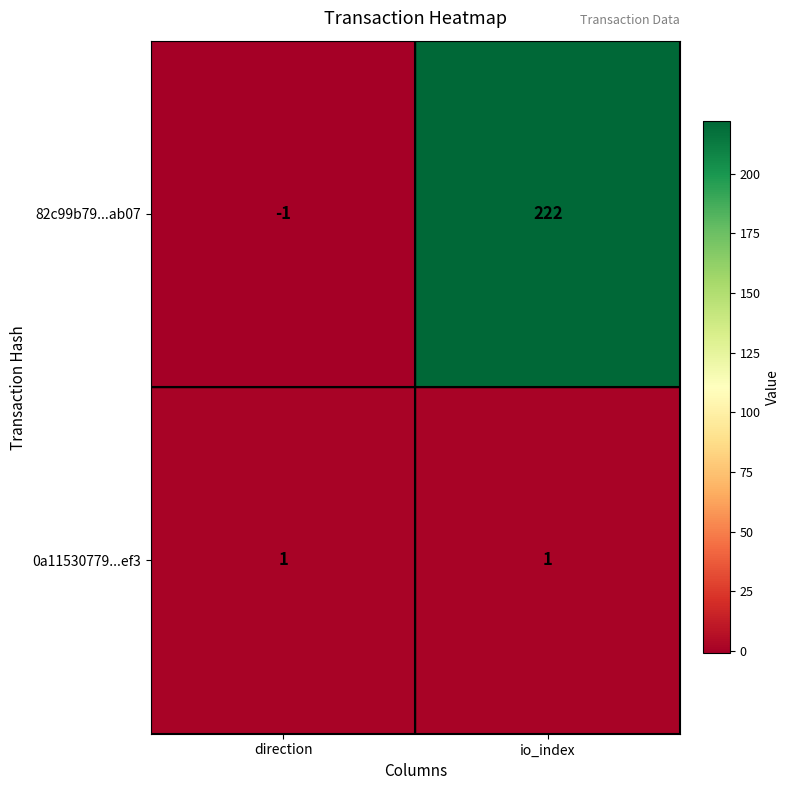

Is it true that 82c99b79...ab07 equals 53 at io_index?

False